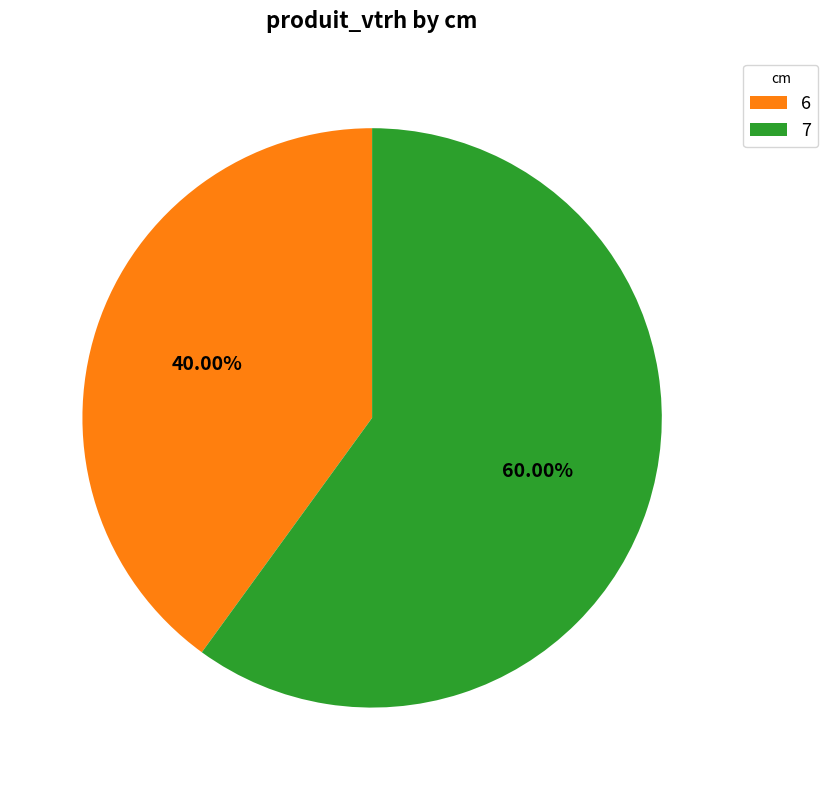

To the nearest percent, what percentage of the pie is 7?

60%